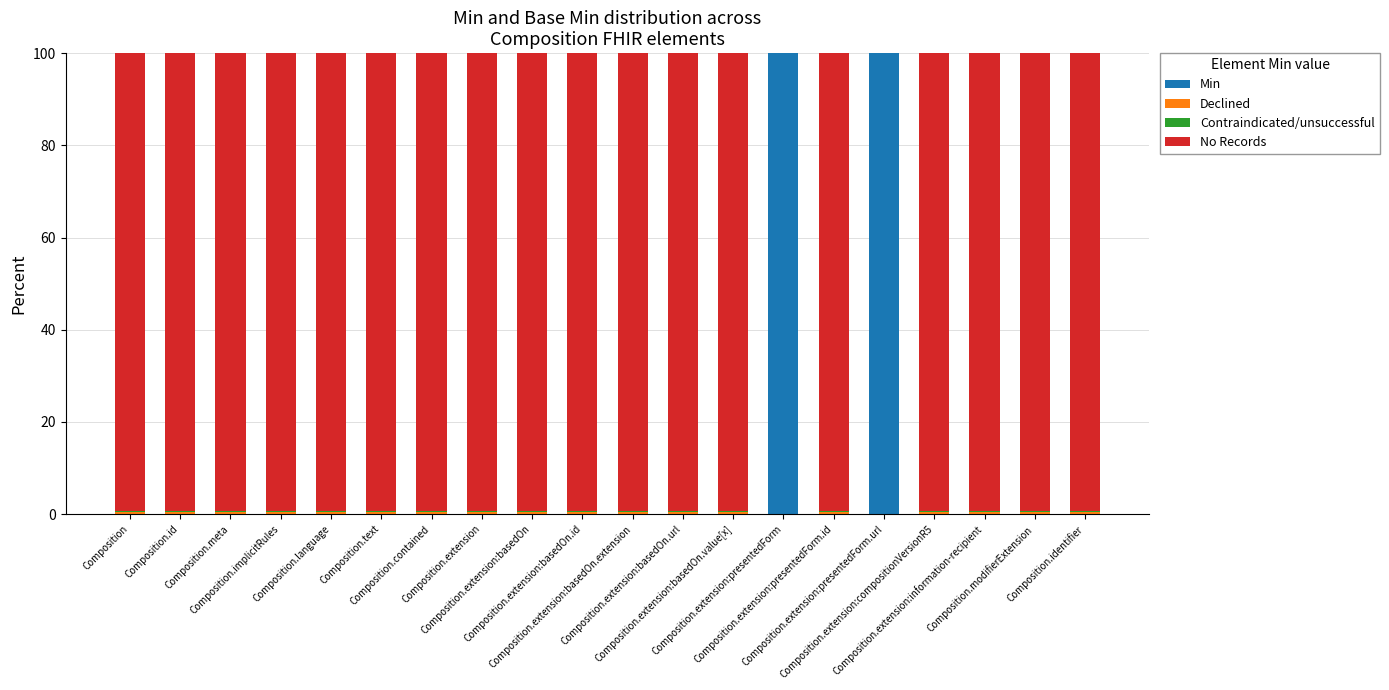

What is the maximum value for Min?

100.0